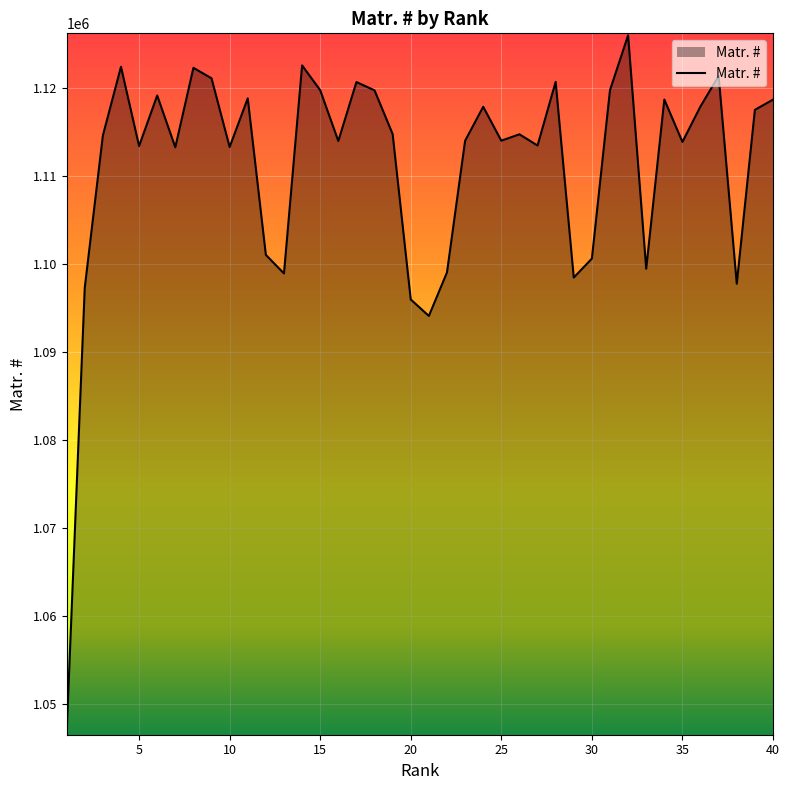

What is the minimum value shown in the chart?

1046699